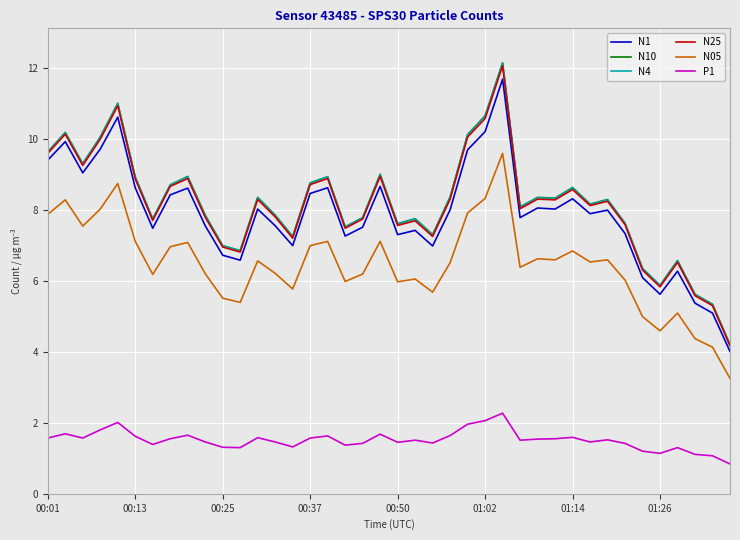

At how many categories does at least one series exceed 2?

40